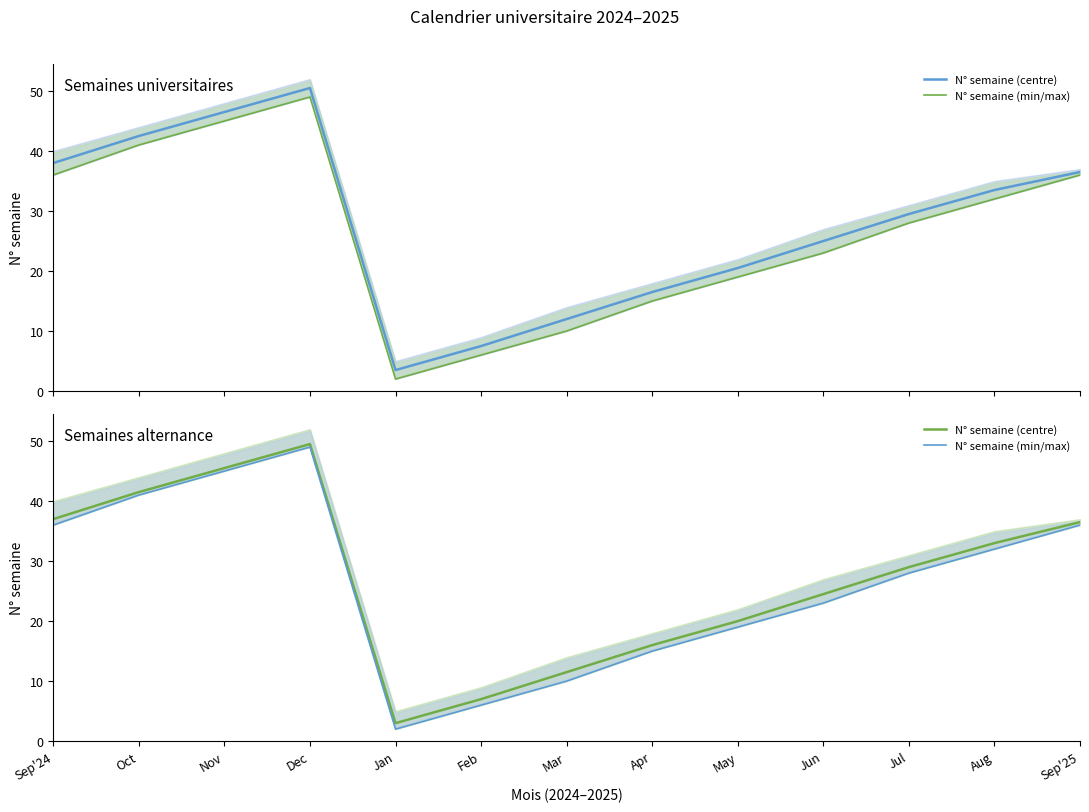

Rank the series by their maximum value, from lowest to highest.

N° semaine (min/max), N° semaine (centre)